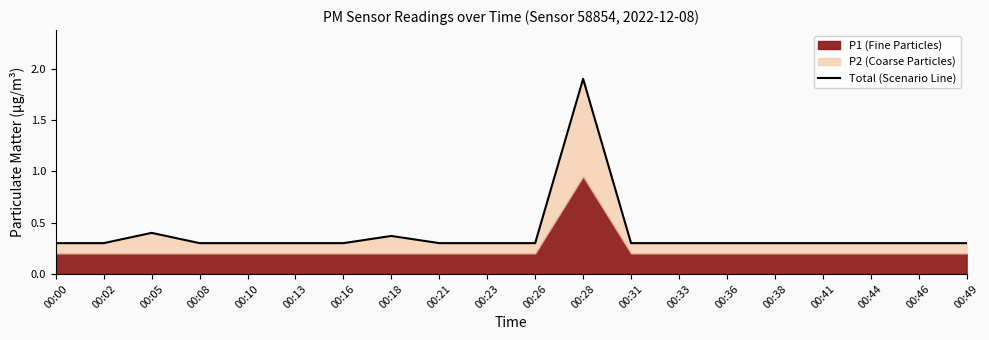

Reading left to right, what are all the values shown in this chart?

0.3	0.3	0.4	0.3	0.3	0.3	0.3	0.4	0.3	0.3	0.3	1.9	0.3	0.3	0.3	0.3	0.3	0.3	0.3	0.3